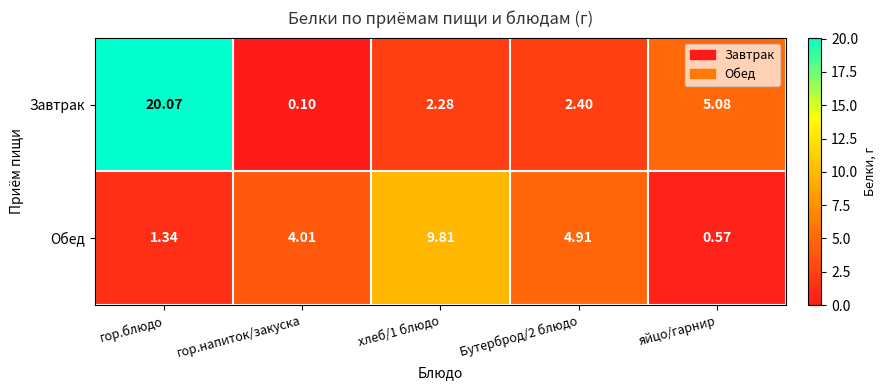

Where is Завтрак nearest to the value 10?

яйцо/гарнир